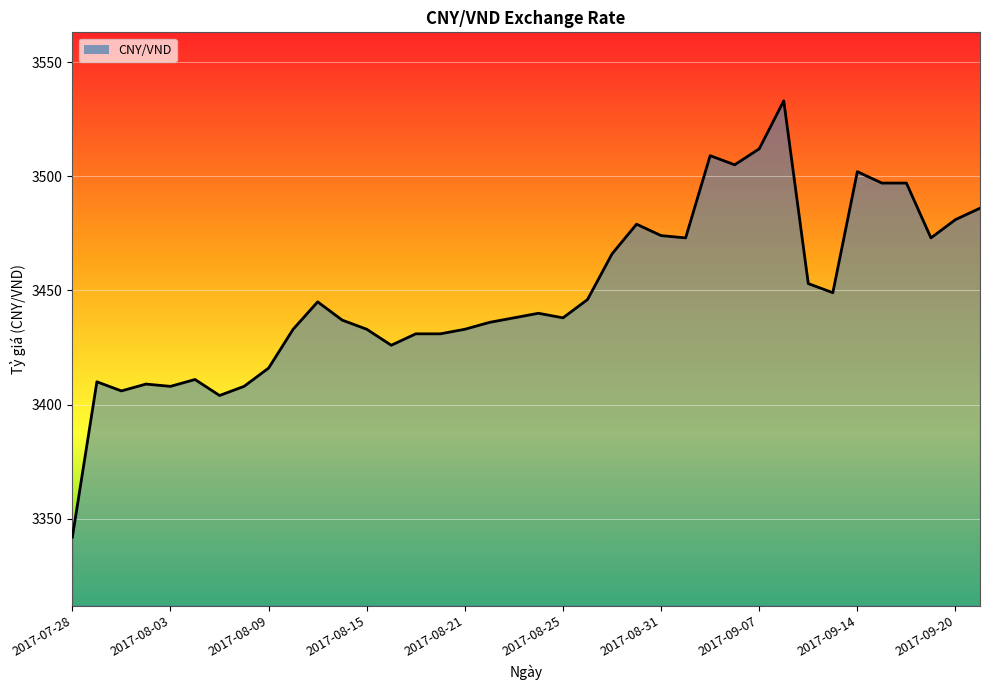

What is the greatest value displayed?

3533